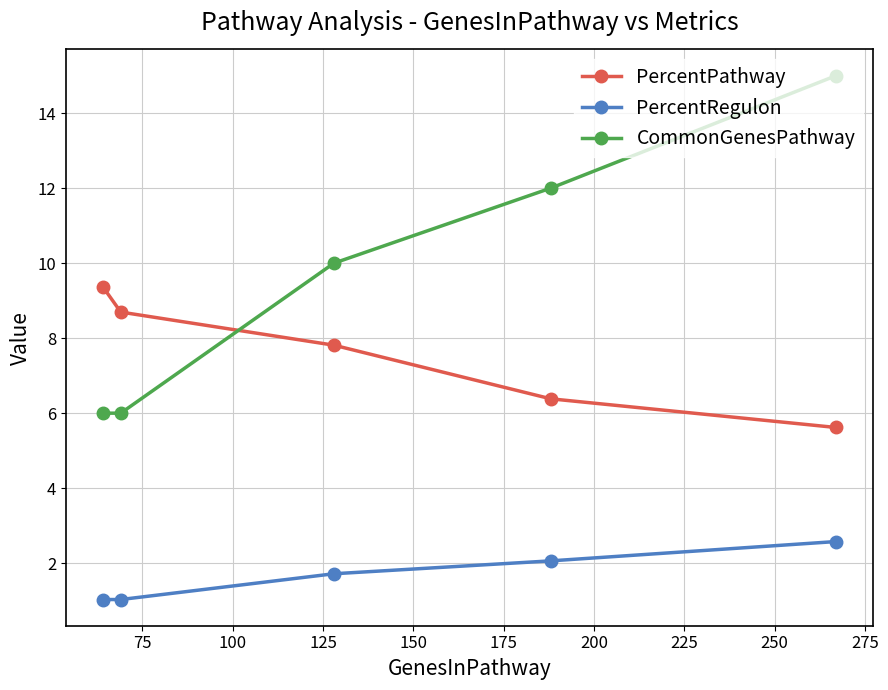

List the series in order of their overall mean, highest first.

CommonGenesPathway, PercentPathway, PercentRegulon